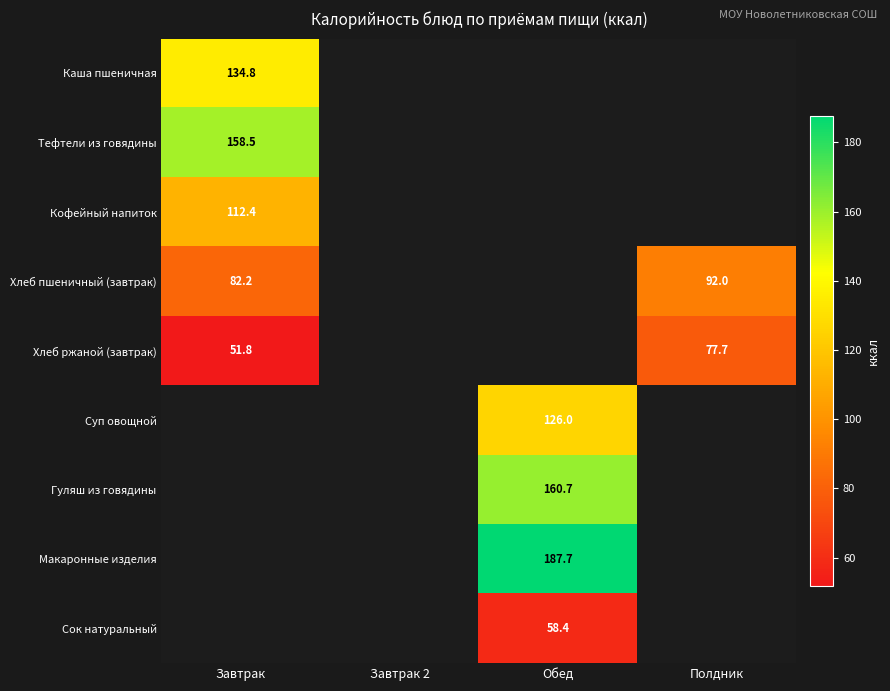

Count the number of data series in this chart.

9